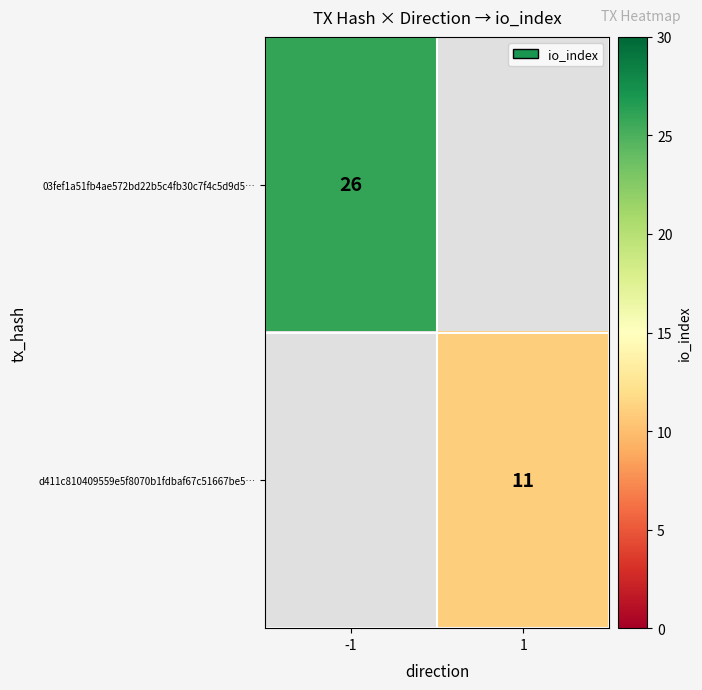

True or false: d411c810409559e5f8070b1fdbaf67c51667be5… has a value of 11 at 1.

True